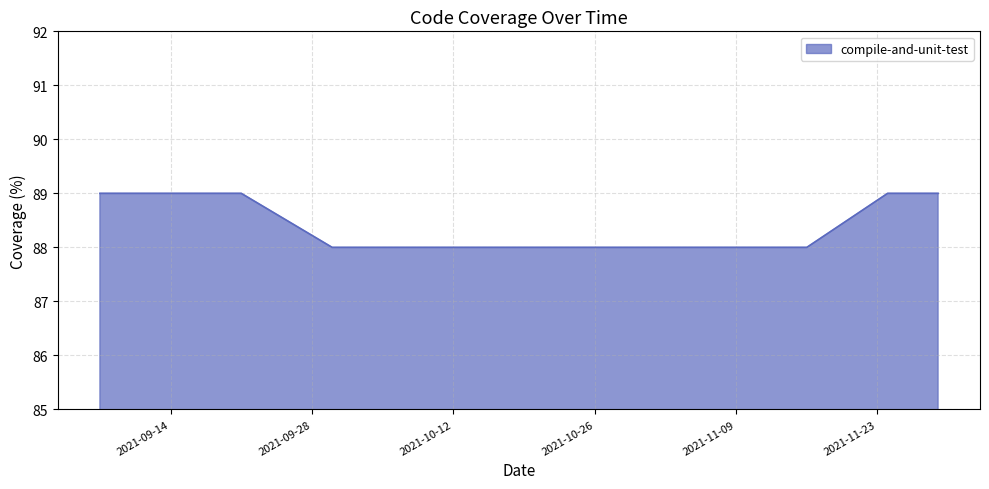

What is the smallest value displayed?

88